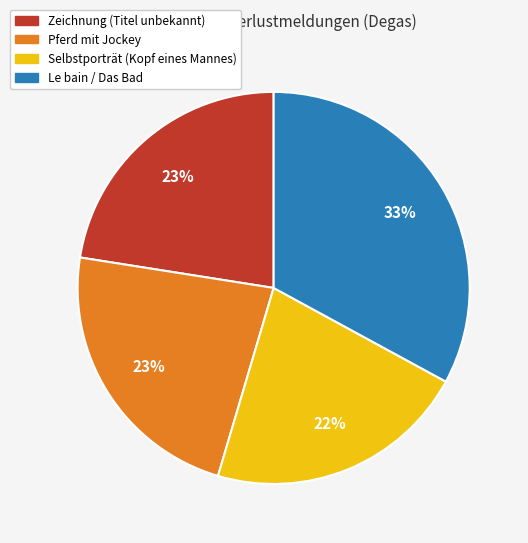

The Zeichnung (Titel unbekannt) slice represents 17% of the pie. True or false?

False